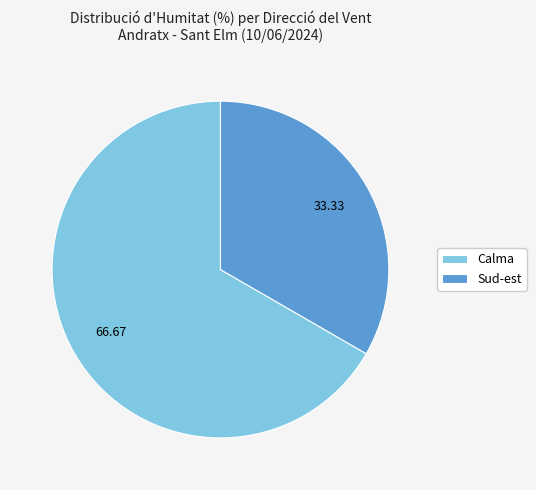

Rank the categories by value from lowest to highest.

Sud-est, Calma